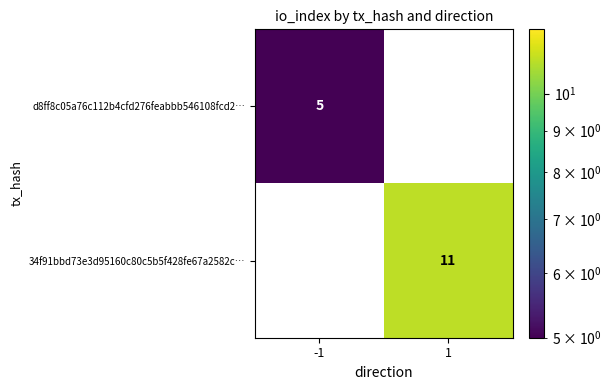

What is the highest value of the d8ff8c05a76c112b4cfd276feabbb546108fcd2… series?

5